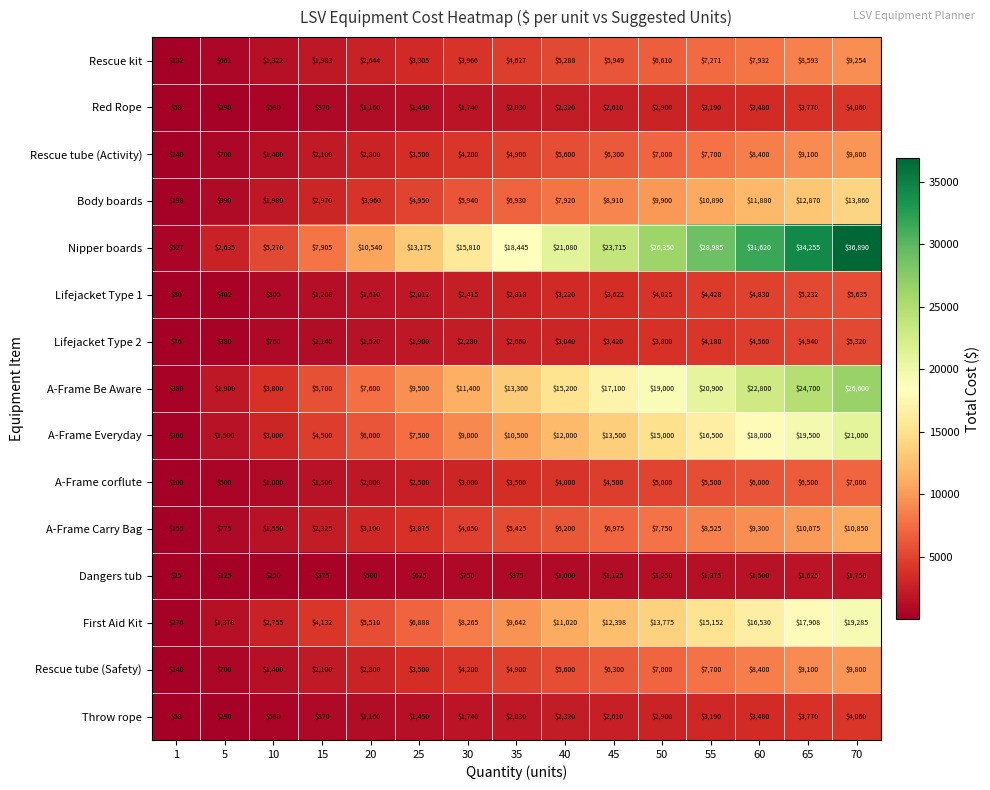

What is the sum of the A-Frame Everyday values at 20 and 5?

7500